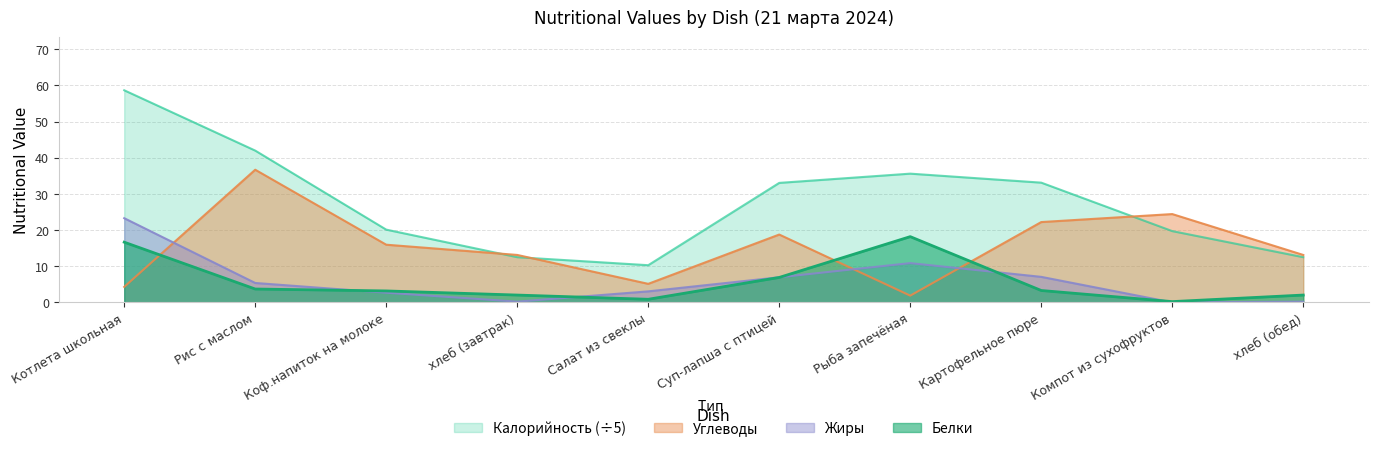

What position from the left is Суп-лапша с птицей?

6